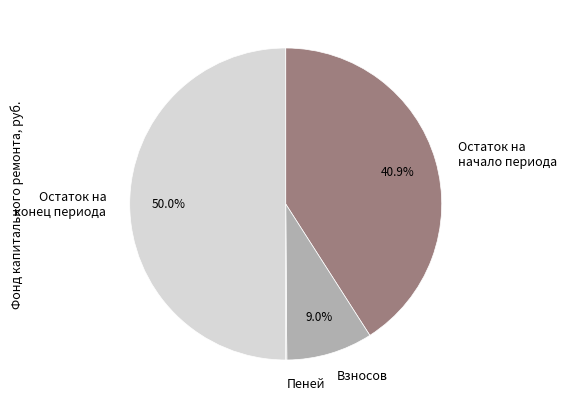

Is the sum of Остаток на конец периода and Остаток на начало периода greater than half?

Yes